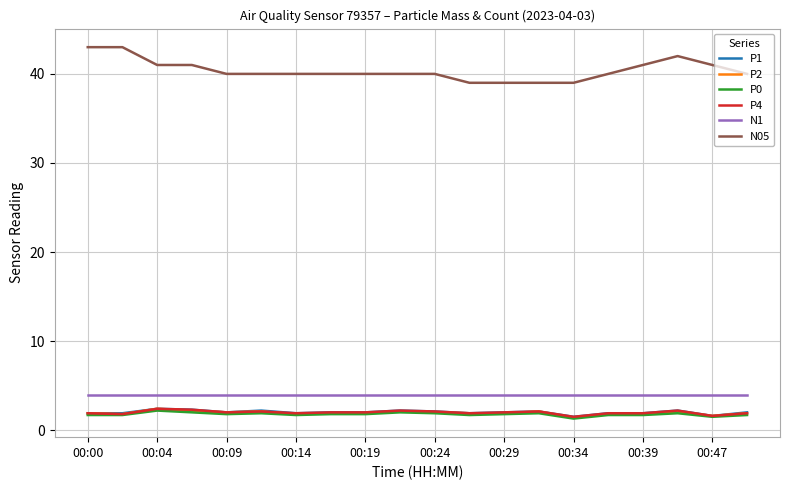

Which series has the largest range (max minus min)?

N05